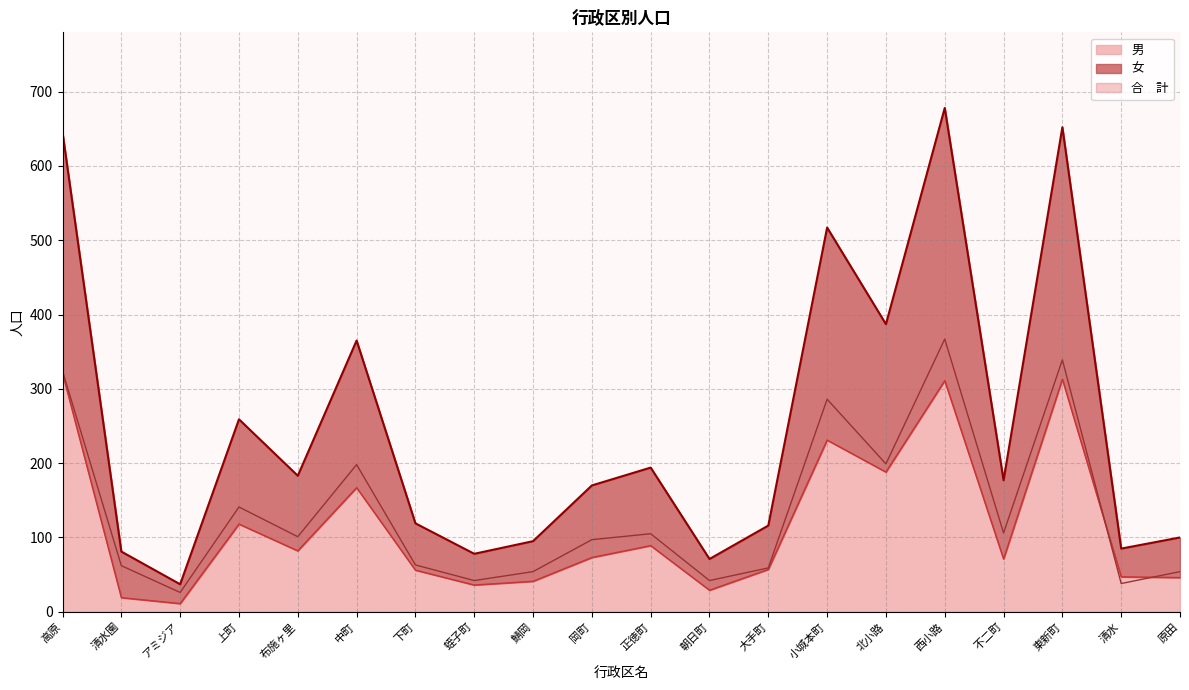

How many data points in 合　計 are less than 177?

10